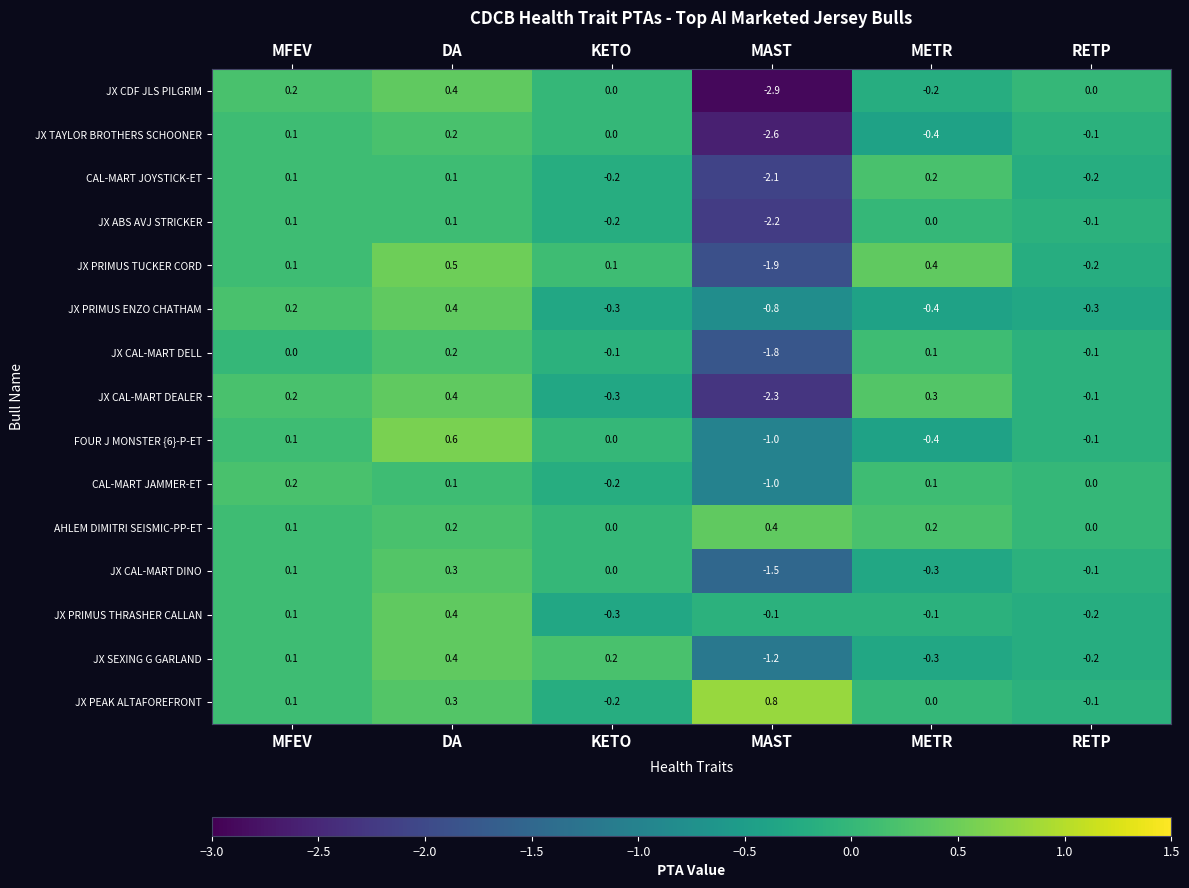

Which category has the highest value across all series?

MAST